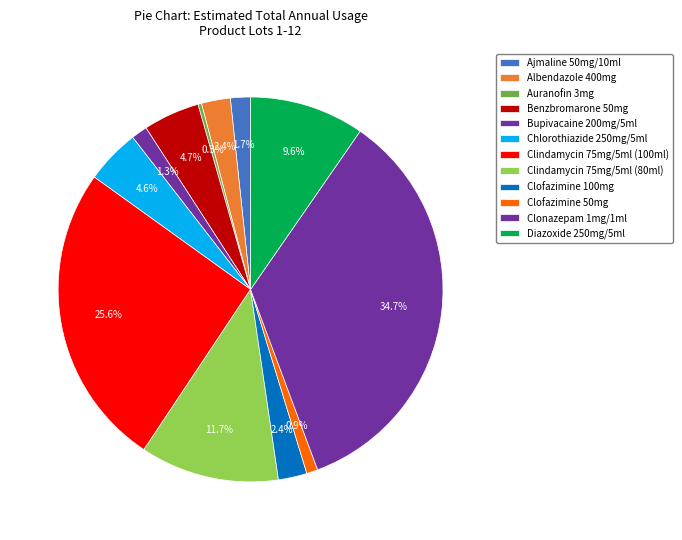

Combined, do Clonazepam 1mg/1ml and Clindamycin 75mg/5ml (80ml) account for over 50%?

No